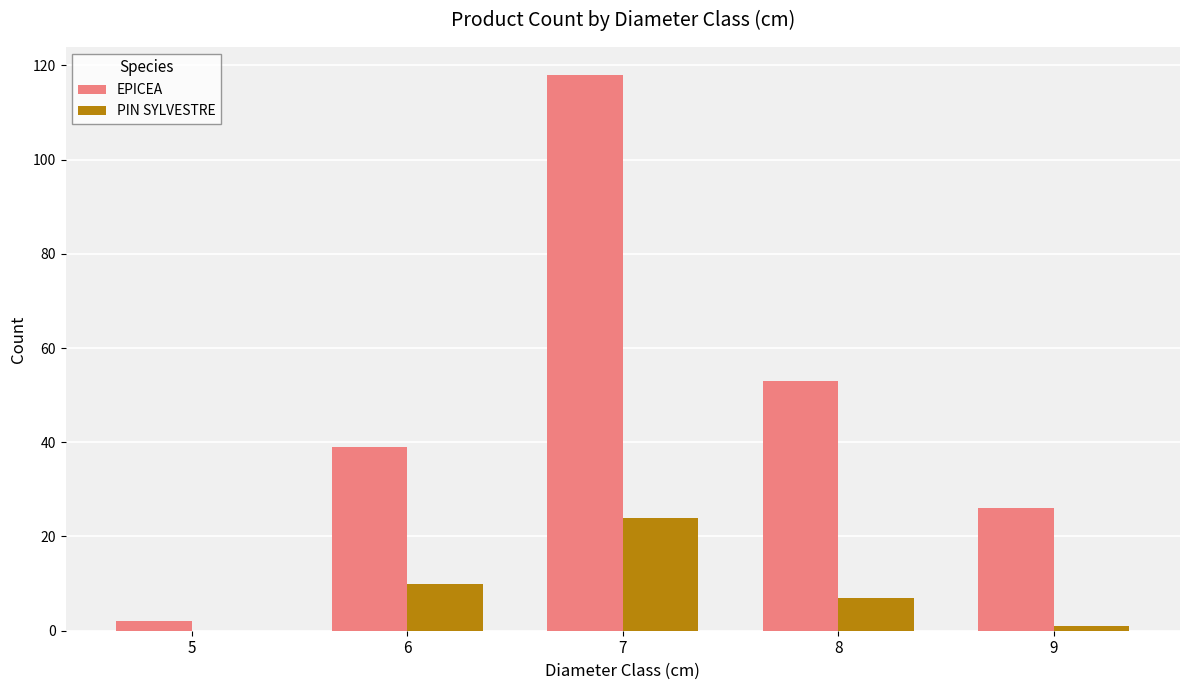

Between 8 and 9, which series saw the biggest shift?

EPICEA